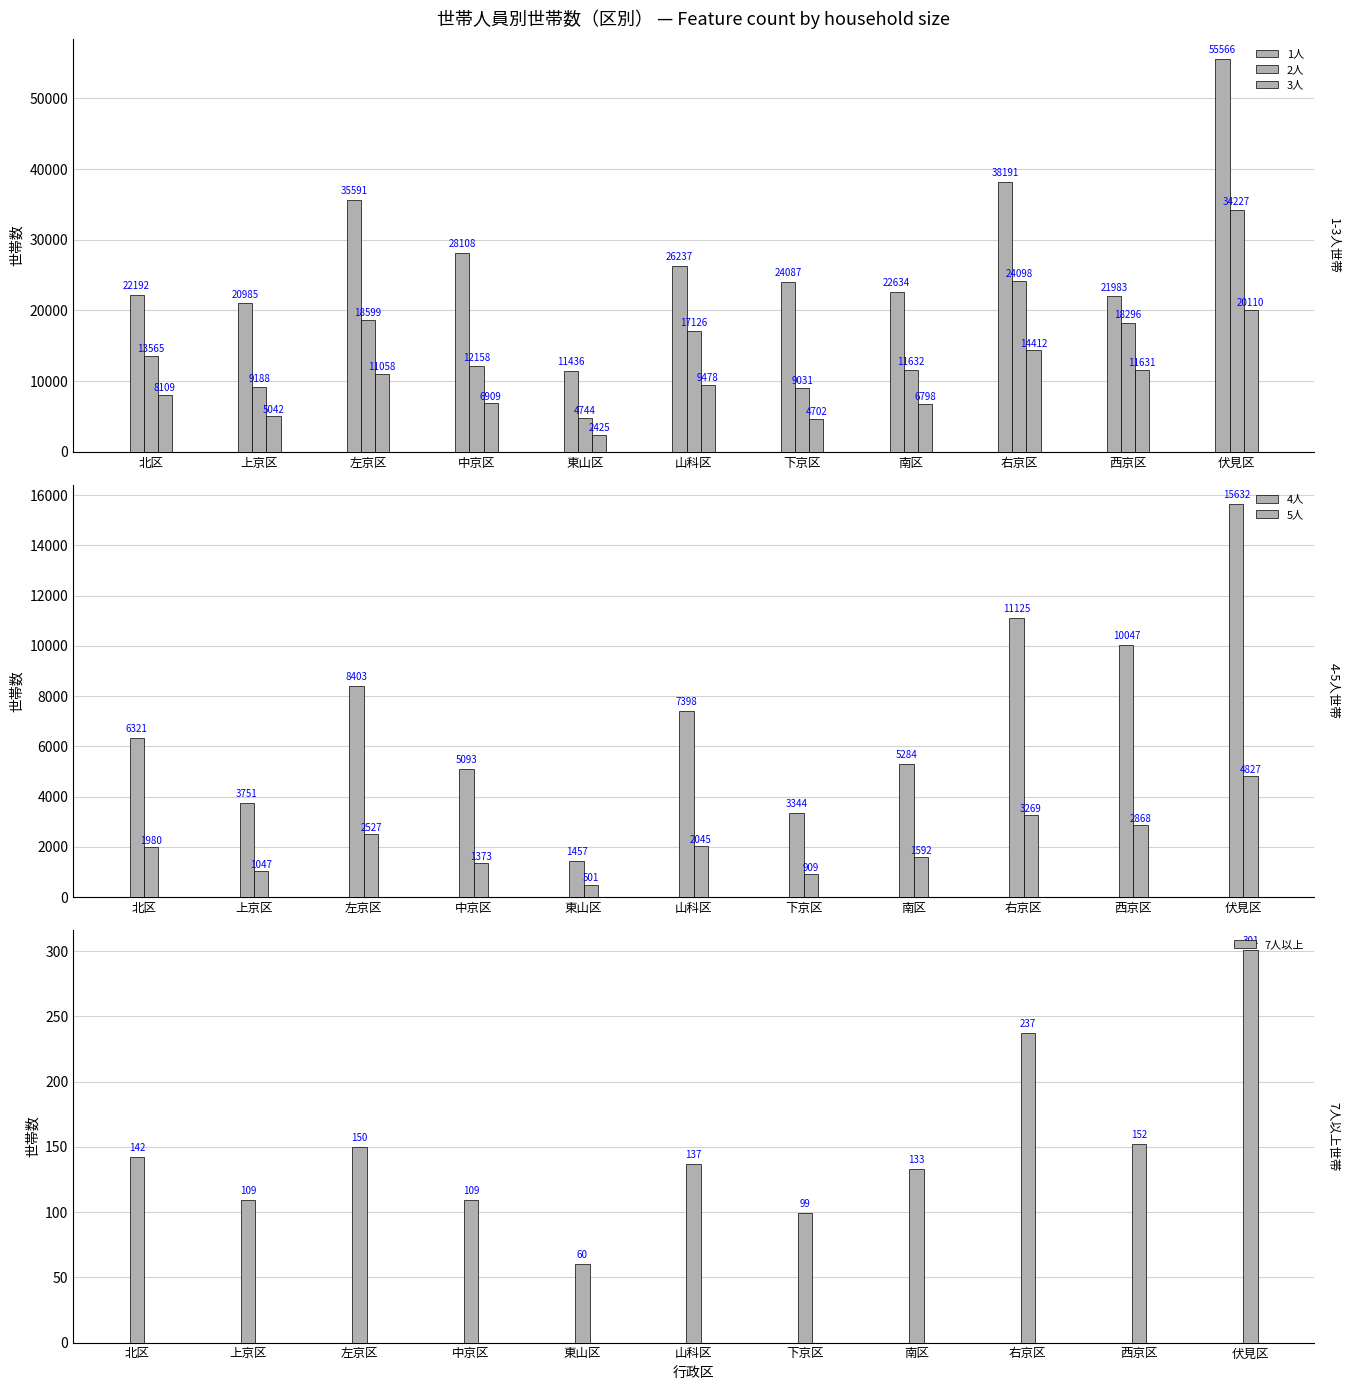

How many values in the 5人 series are below 1980?

5